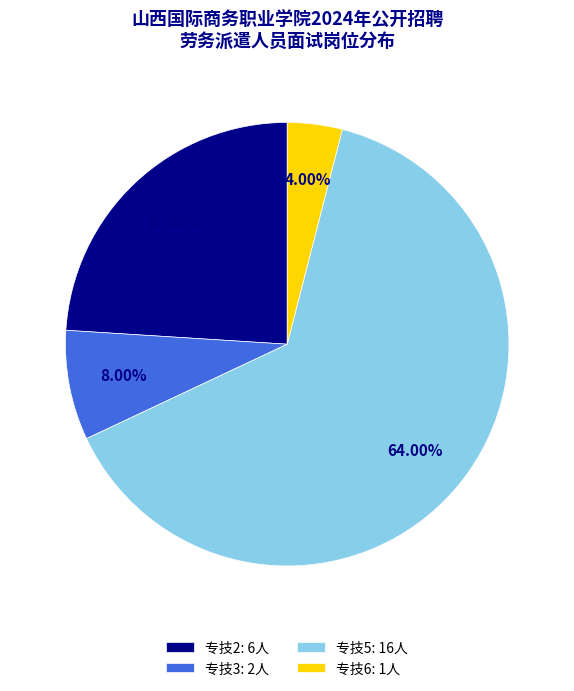

How many slices are in this pie chart?

4